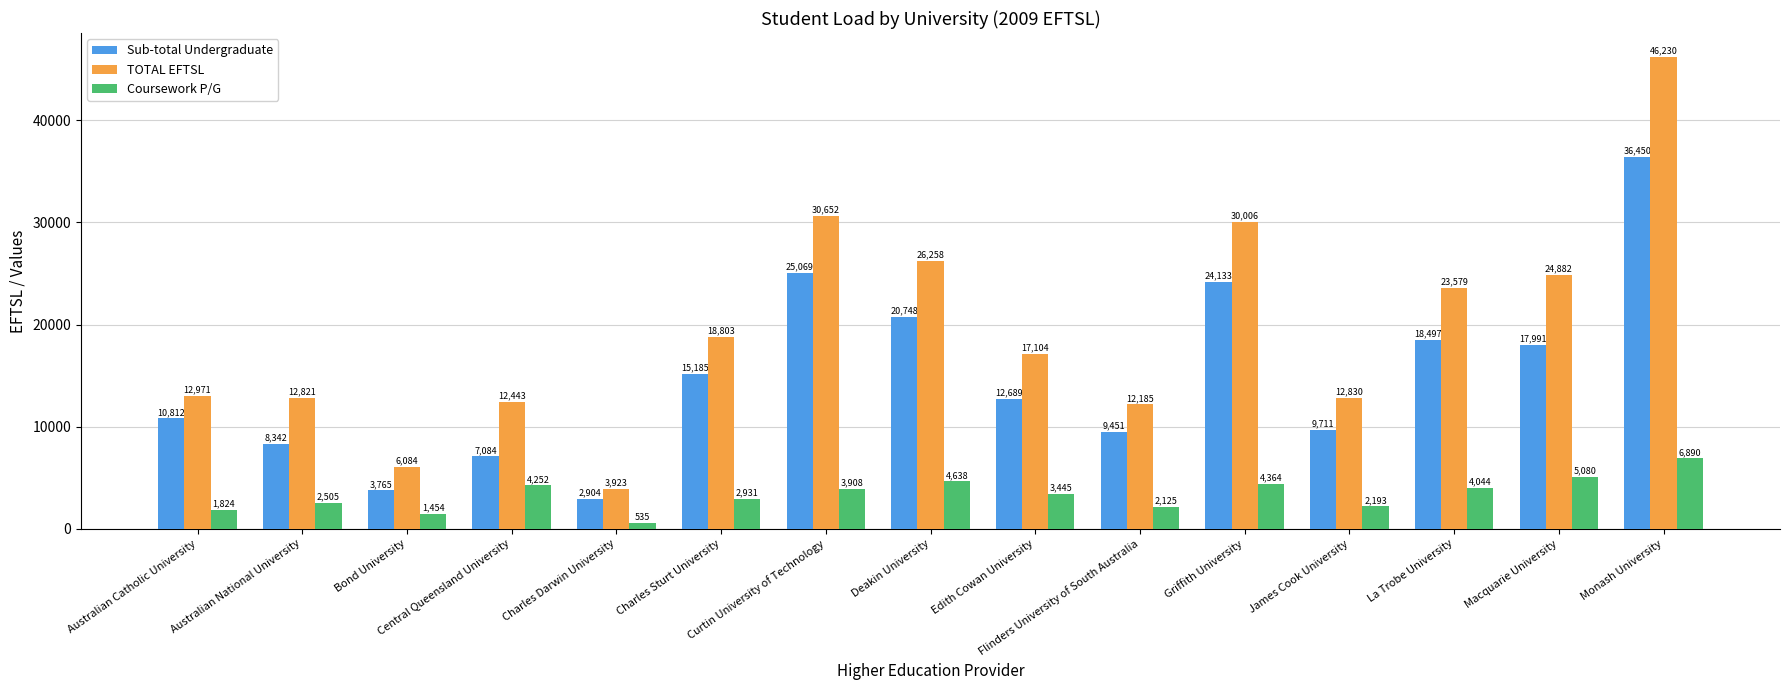

How many bars are there in total?

45